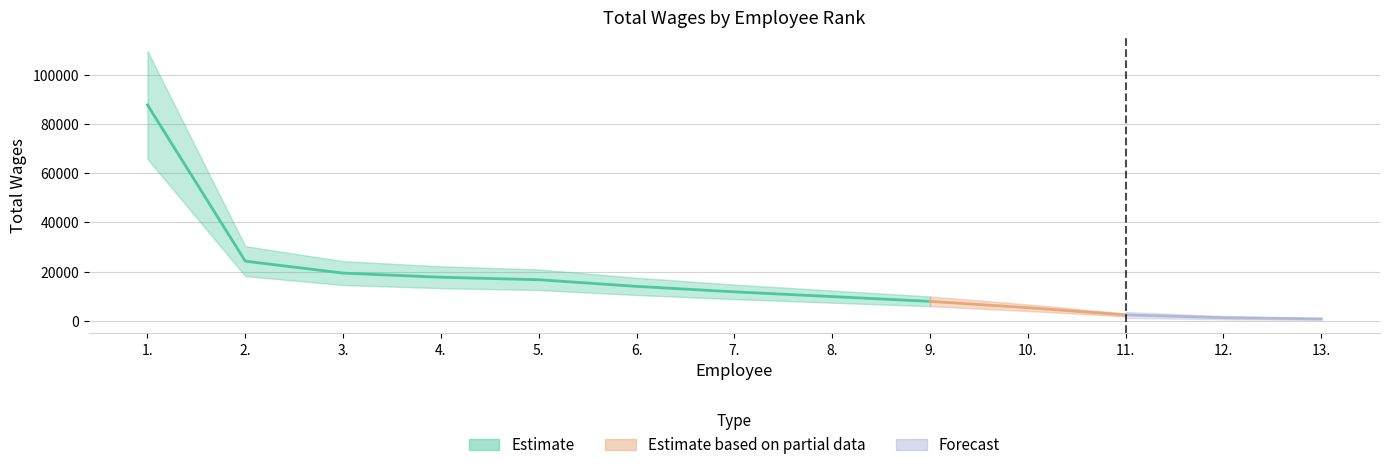

List the labels in order of value, largest first.

1., 2., 3., 4., 5., 6., 7., 8., 9., 10., 11., 12., 13.